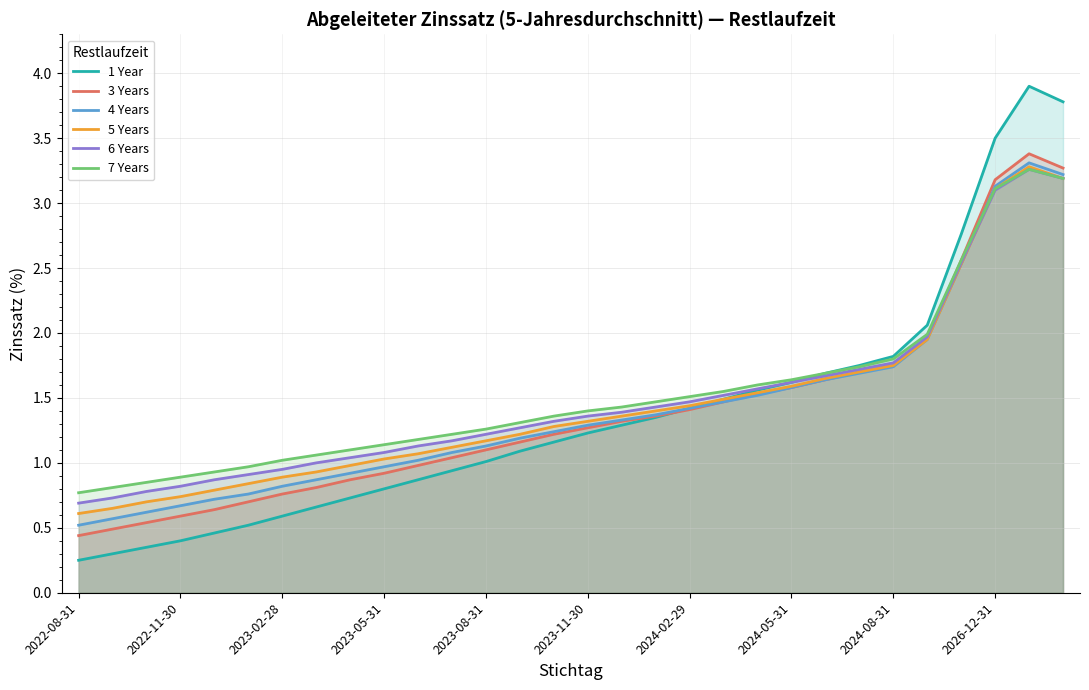

How many times do 4 Years and 6 Years cross each other?

1